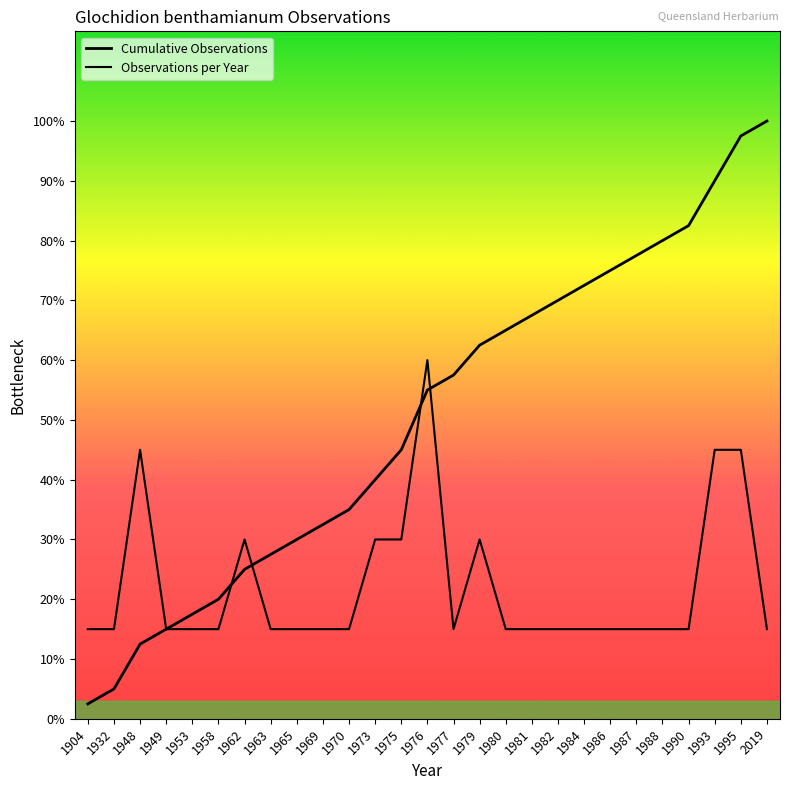

What are all the series names shown in the legend?

Cumulative Observations, Observations per Year